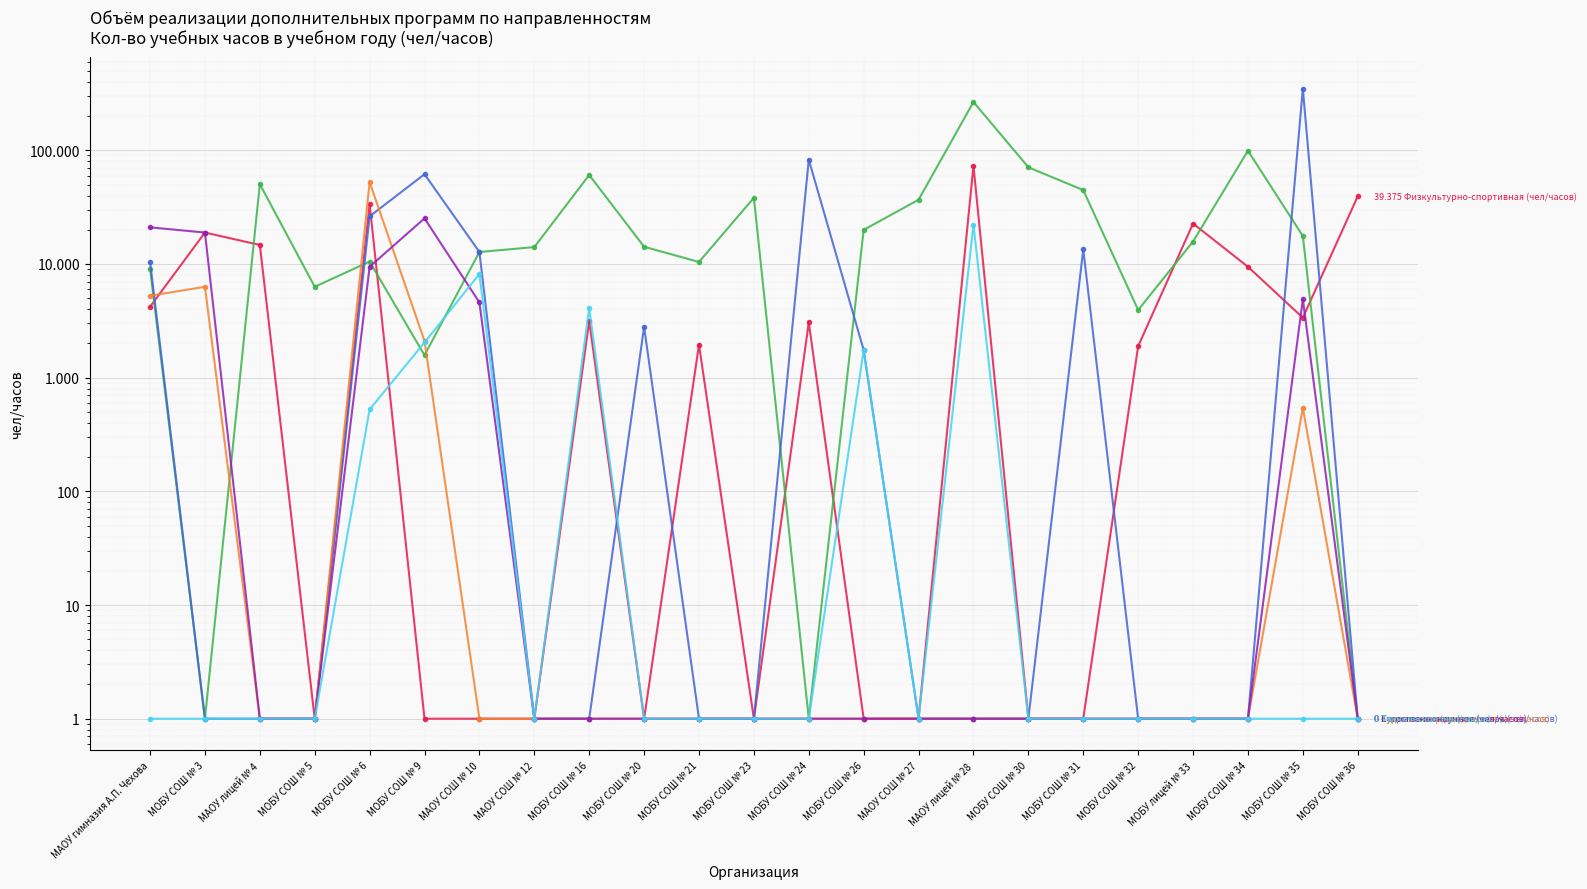

What is the difference between the maximum and minimum values in the Техническое (чел/часов) series?

22207